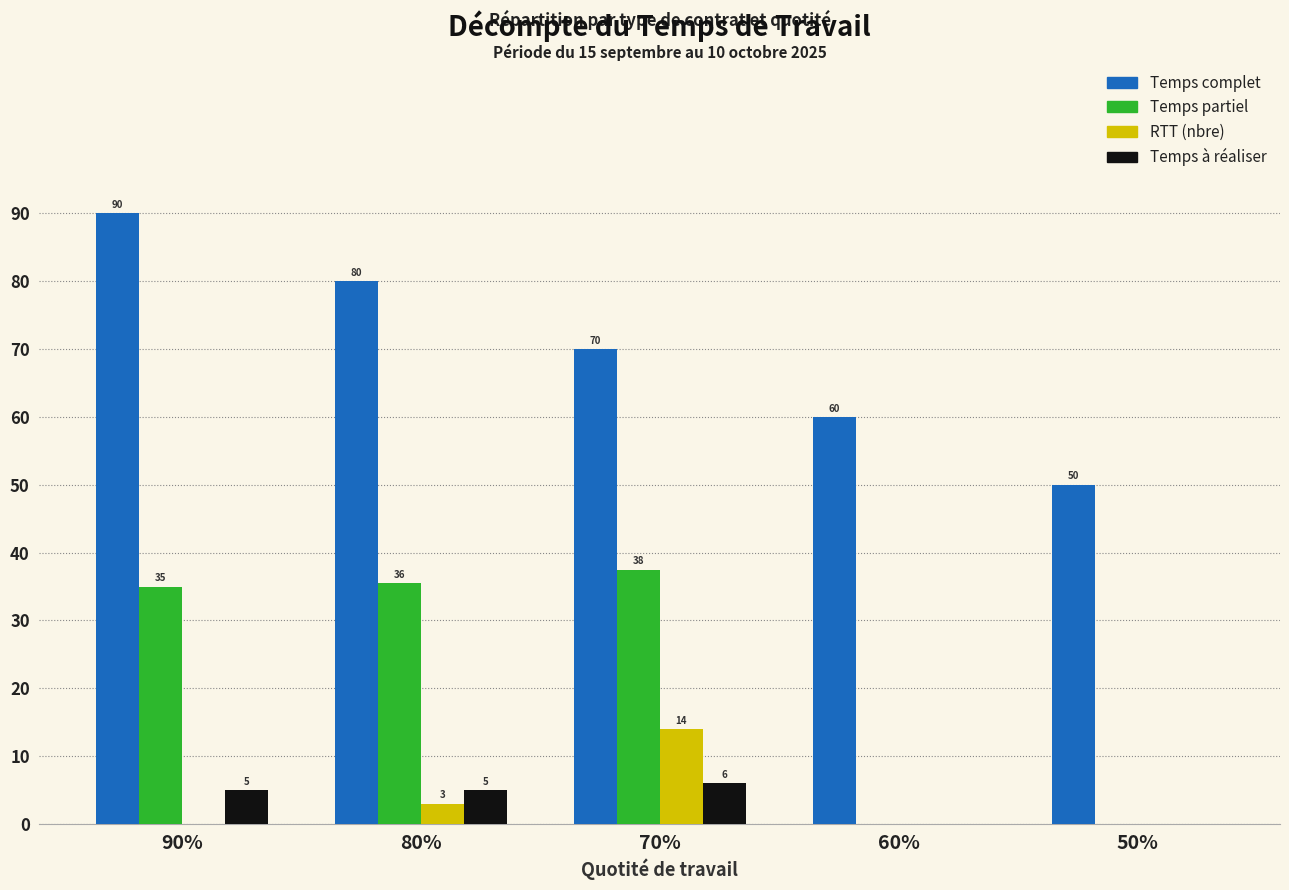

At which label does Temps à réaliser reach its peak?

70%